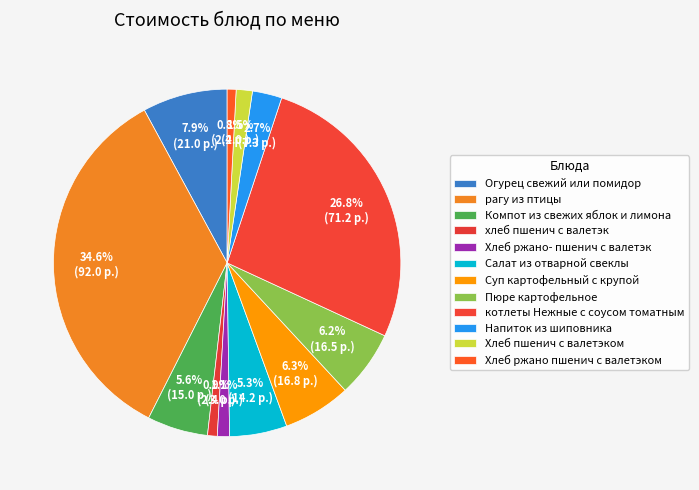

Combined, what portion of the pie is хлеб пшенич с валетэк and Хлеб пшенич с валетэком?

2.4%